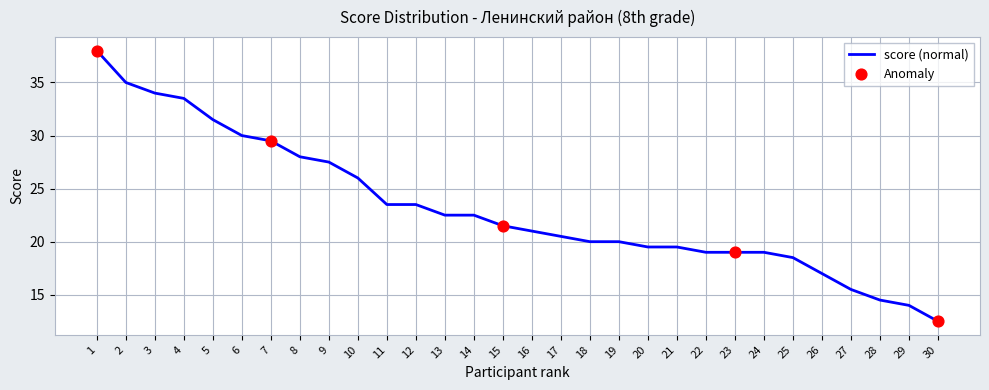

What is the change in value from 7 to 11?

-6.0